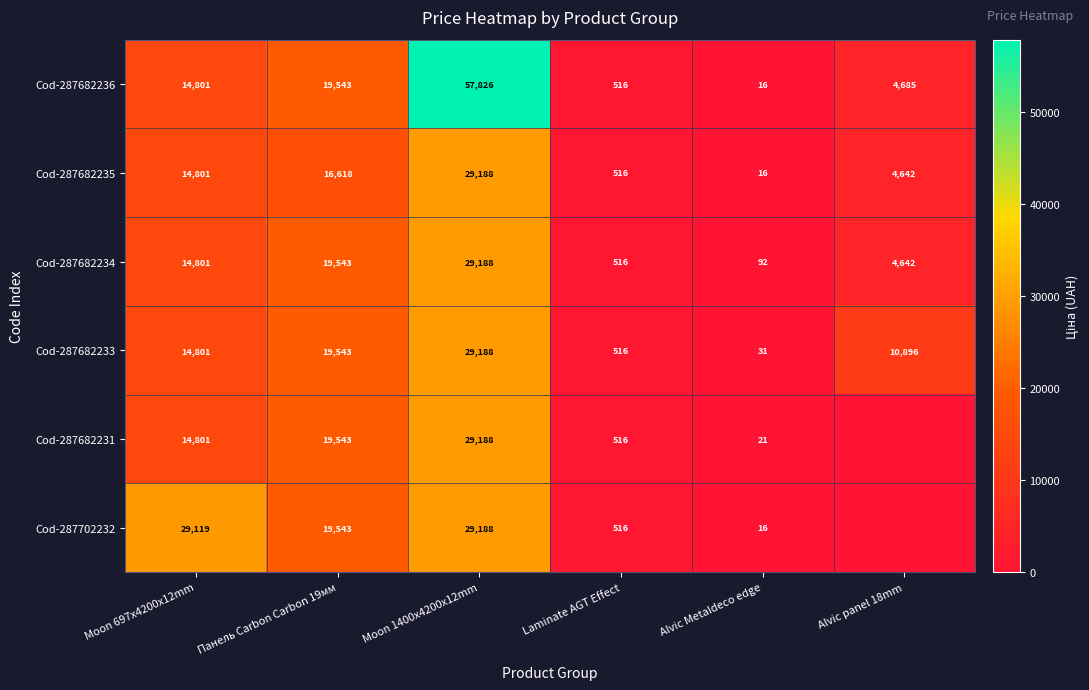

Rank the categories by Cod-287682234 value from highest to lowest.

Moon 1400x4200x12mm, Панель Carbon Carbon 19мм, Moon 697x4200x12mm, Alvic panel 18mm, Laminate AGT Effect, Alvic Metaldeco edge